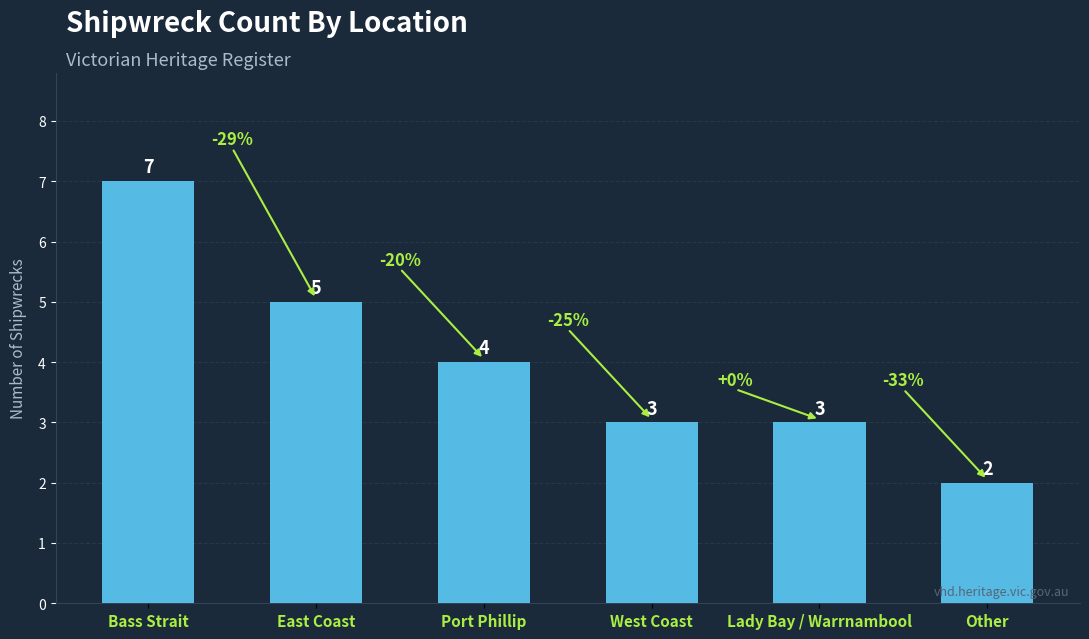

What is the label of the 2nd bar from the right?

Lady Bay / Warrnambool